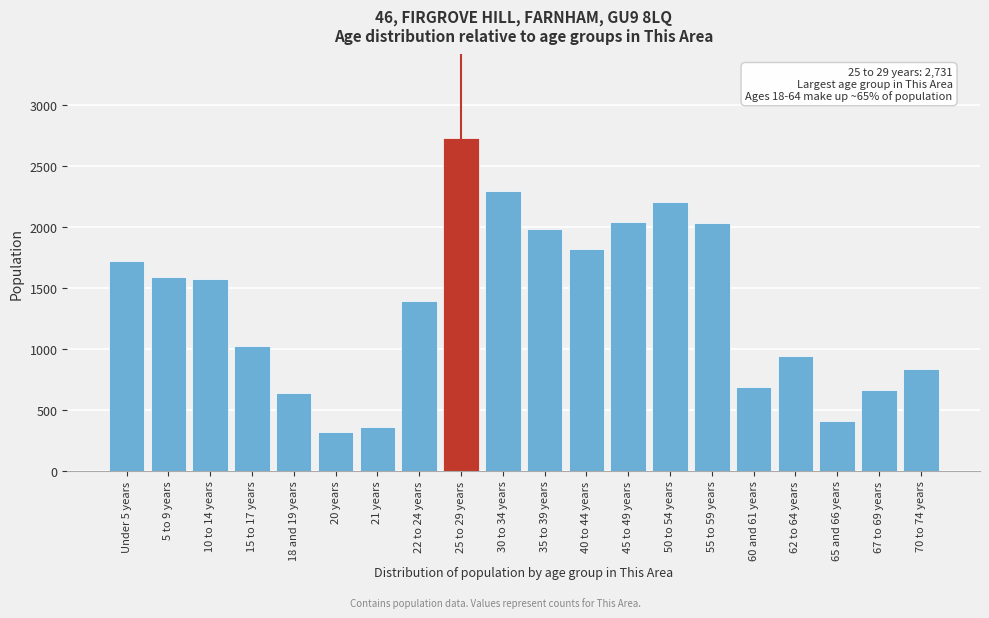

Is it true that the value at 50 to 54 years is 500?

False